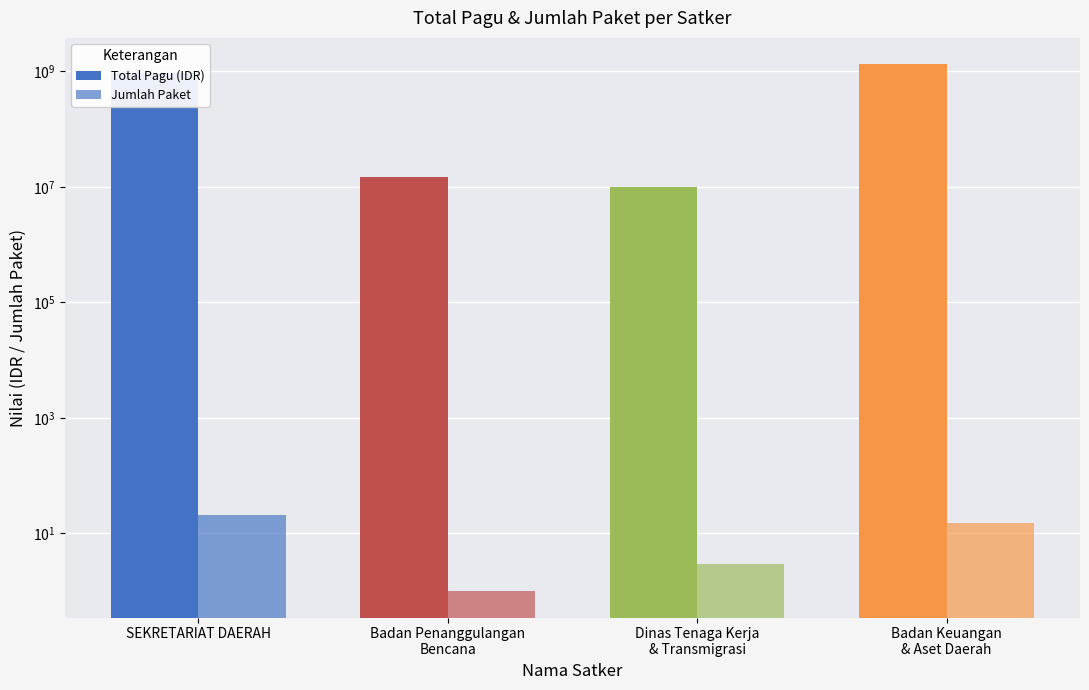

What is the label of the 4th bar from the left?

Badan Keuangan
& Aset Daerah